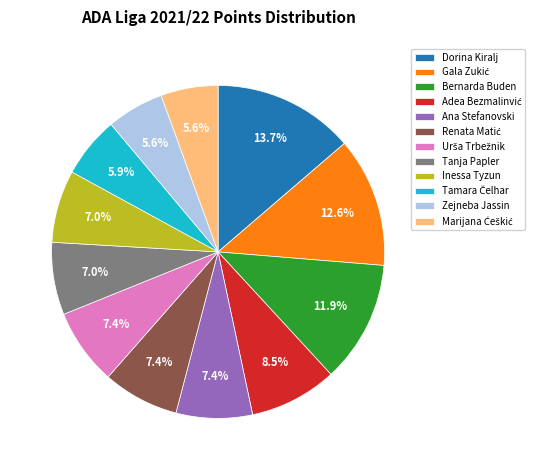

What percentage is the Bernarda Buden slice, to the nearest percent?

12%